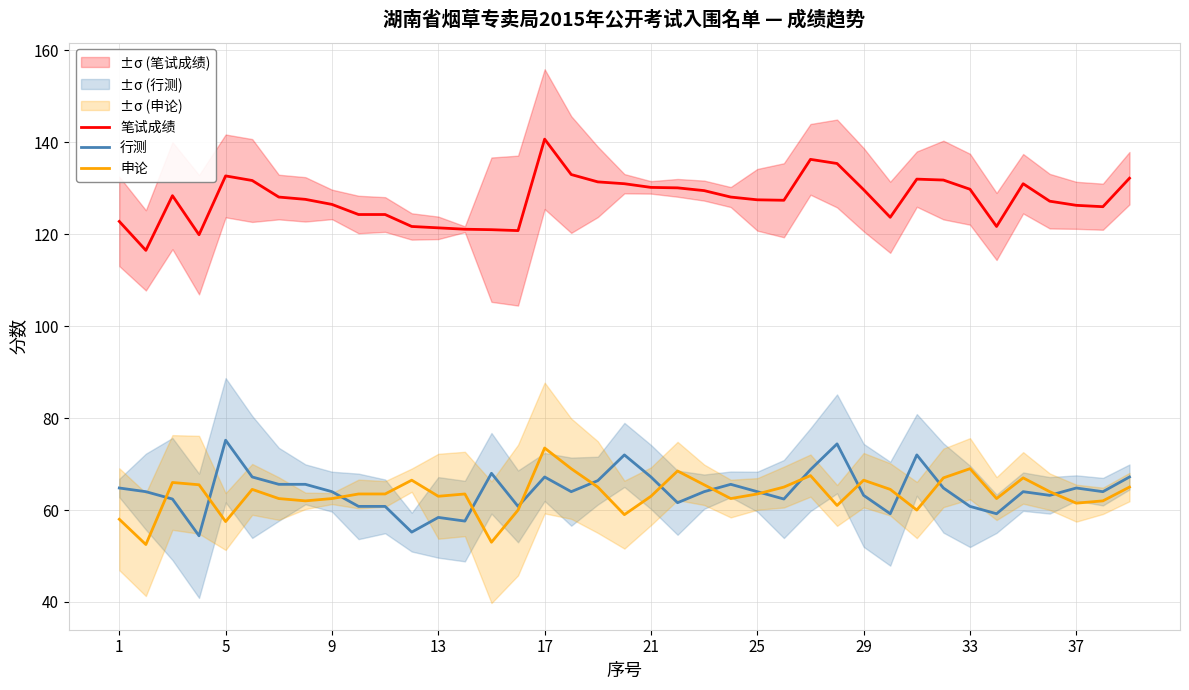

The 笔试成绩 series shows 132.7 at 5. True or false?

True